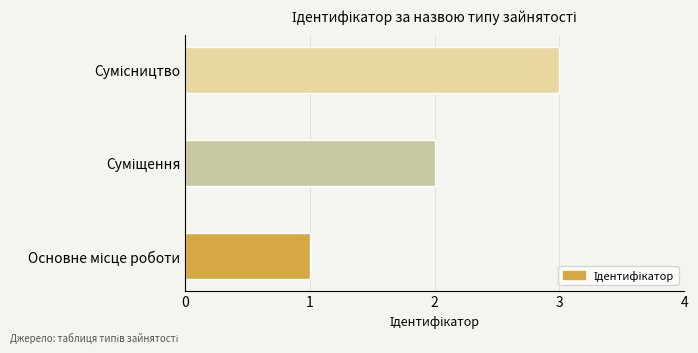

What is the maximum value shown in the chart?

3